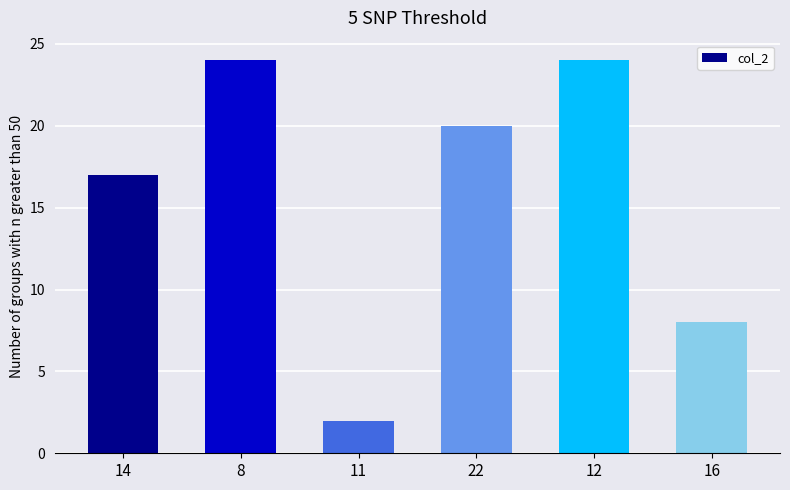

Is it true that the value at 8 is 24?

True